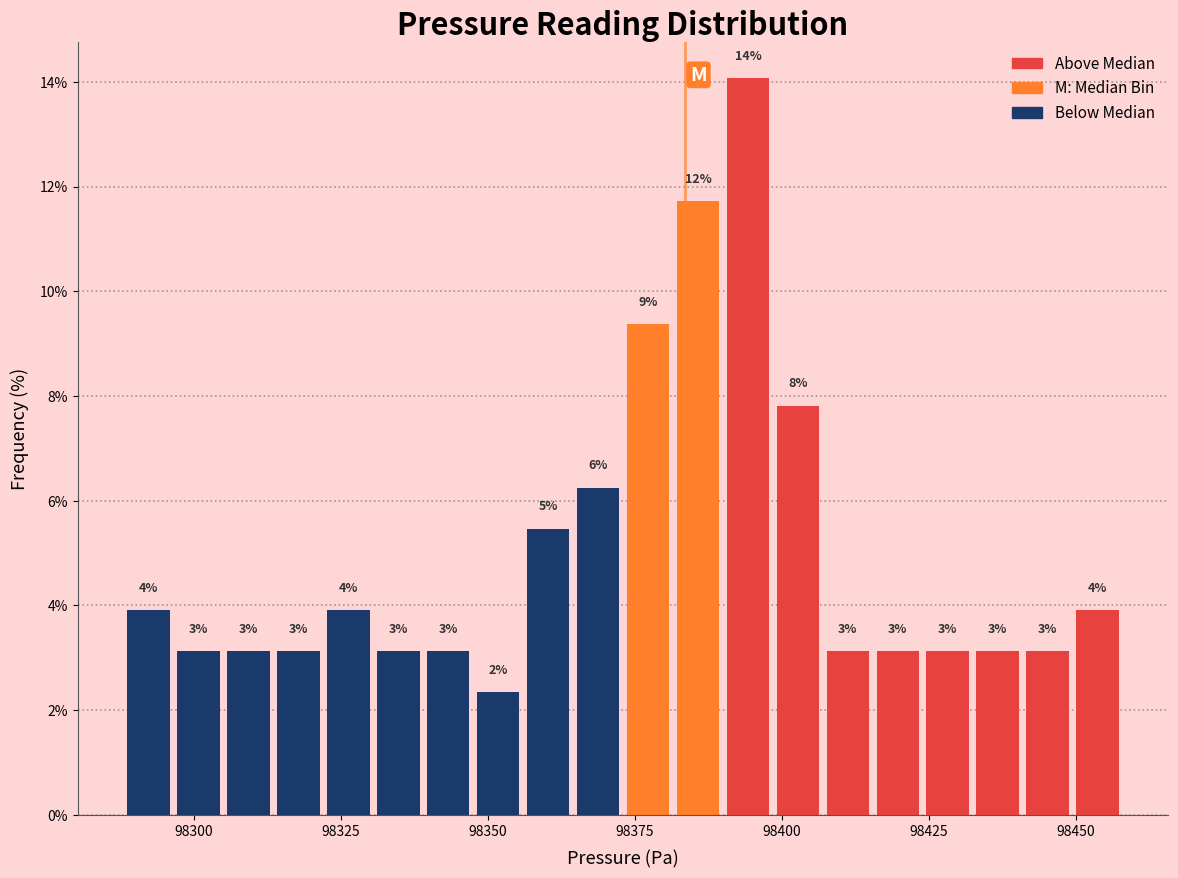

Read against the x-axis, roughly where is the centre of the tallest bar?

98395